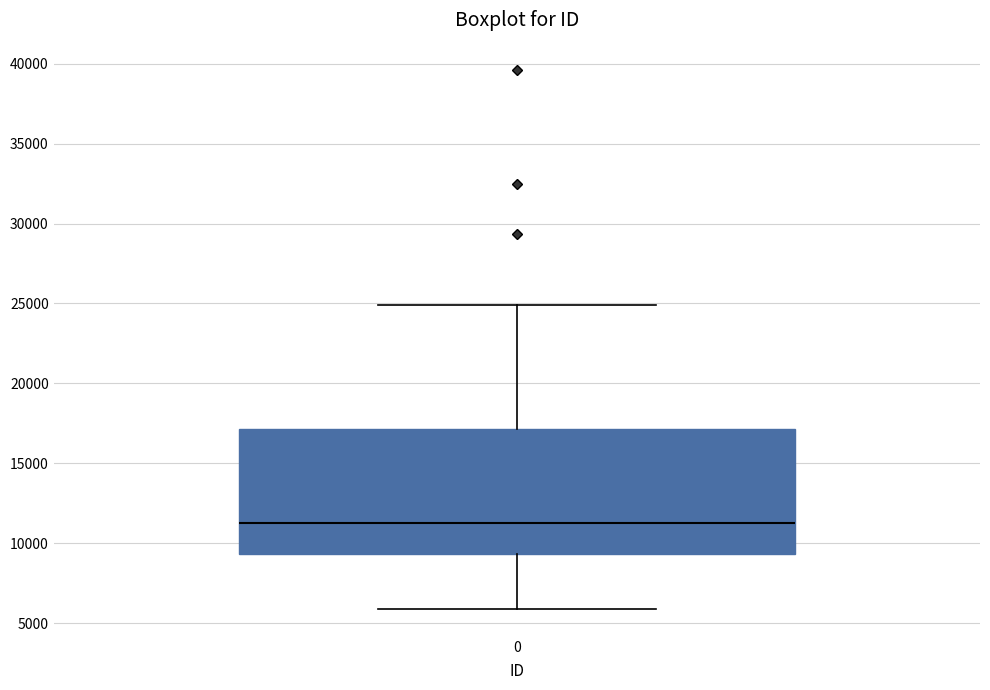

Transcribe this box plot: give where the median line is, the range the box spans, and where the two whiskers end, as read against the y-axis. The values are not printed on the chart, so give them approximately, as read against the axis.

median 11000, box 9500 to 17000, whiskers 6000 to 25000